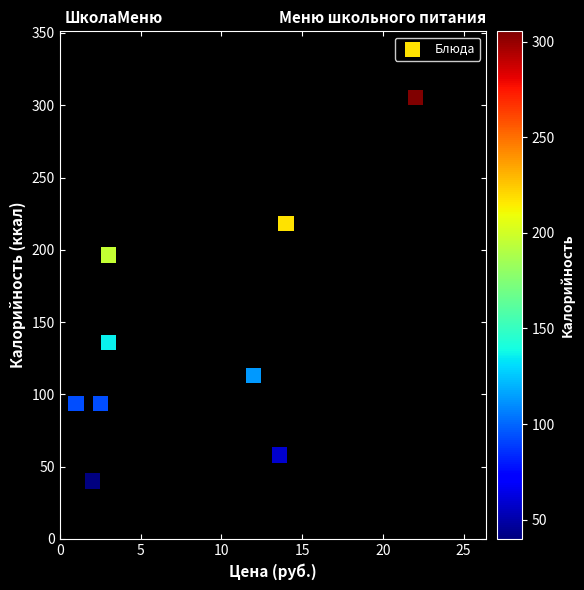

What is the average X value?

8.1